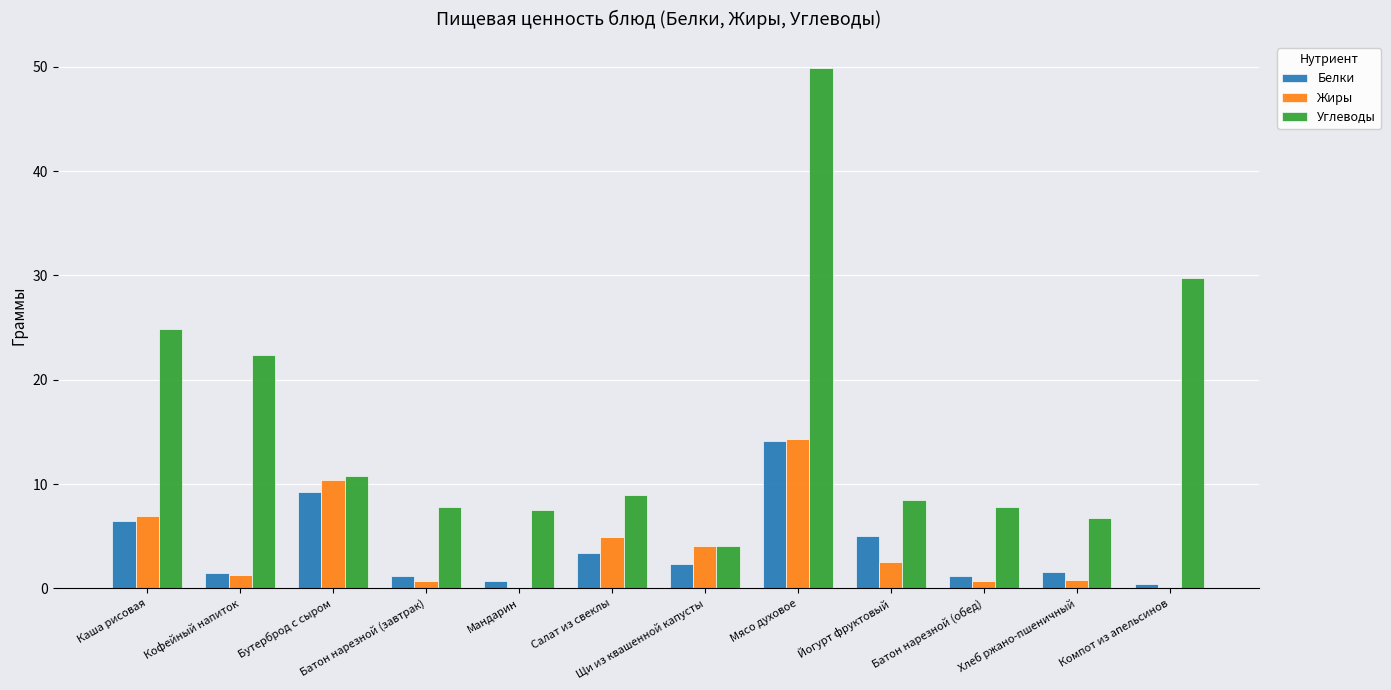

What is the sum of all Углеводы values?

189.1